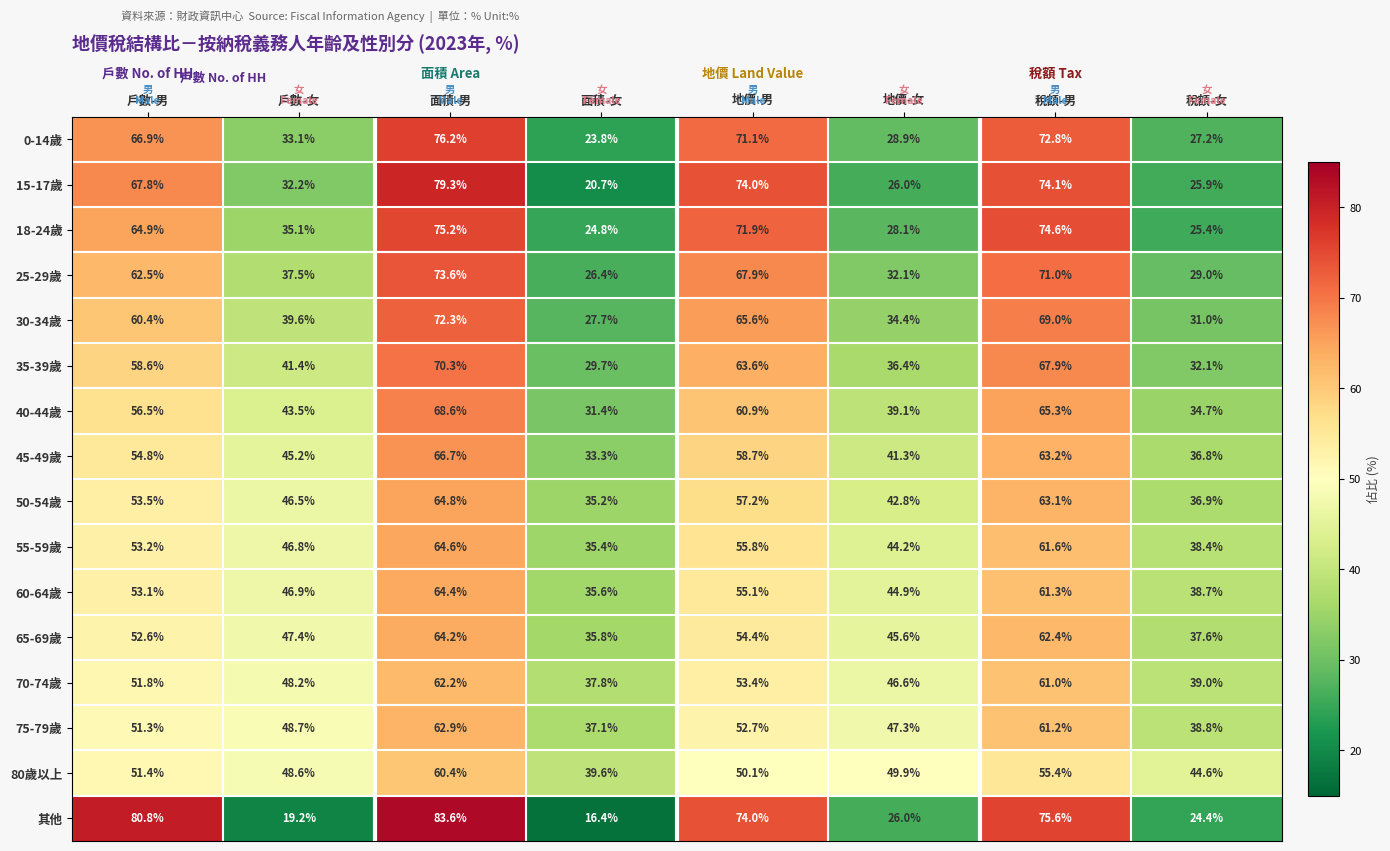

At how many categories does at least one series exceed 19?

8